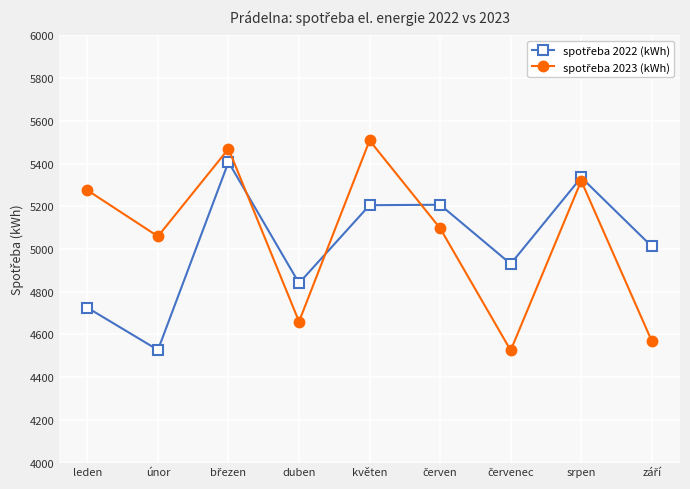

What is the greatest value displayed?

5508